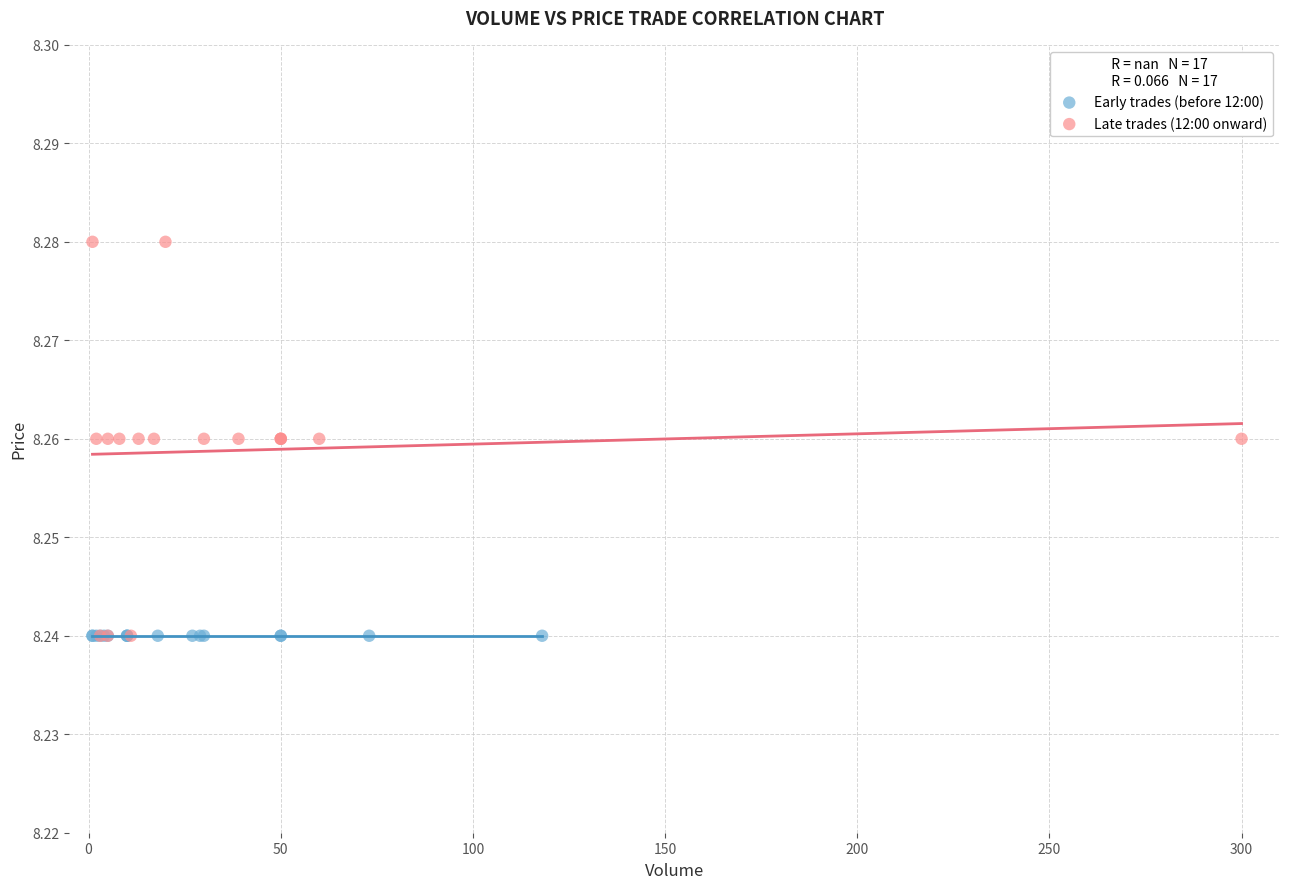

Which series reaches the maximum Y coordinate?

Late trades (12:00 onward)